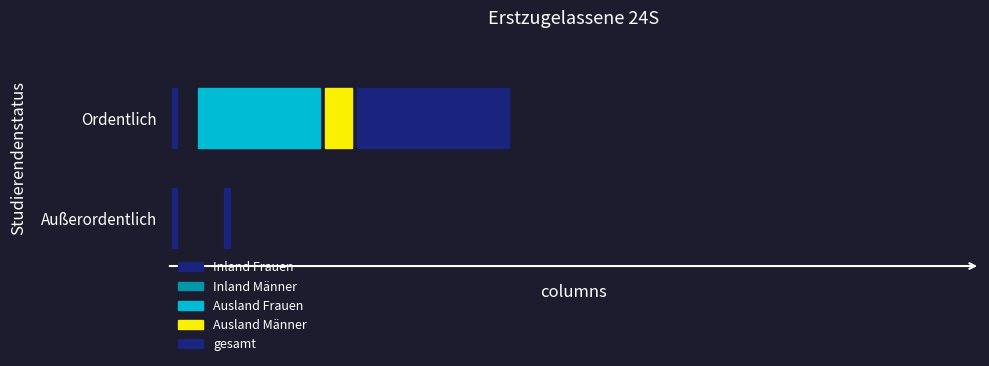

Rank the categories by Ordentlich value from lowest to highest.

Inland Männer, Inland Frauen, Ausland Männer, Ausland Frauen, gesamt